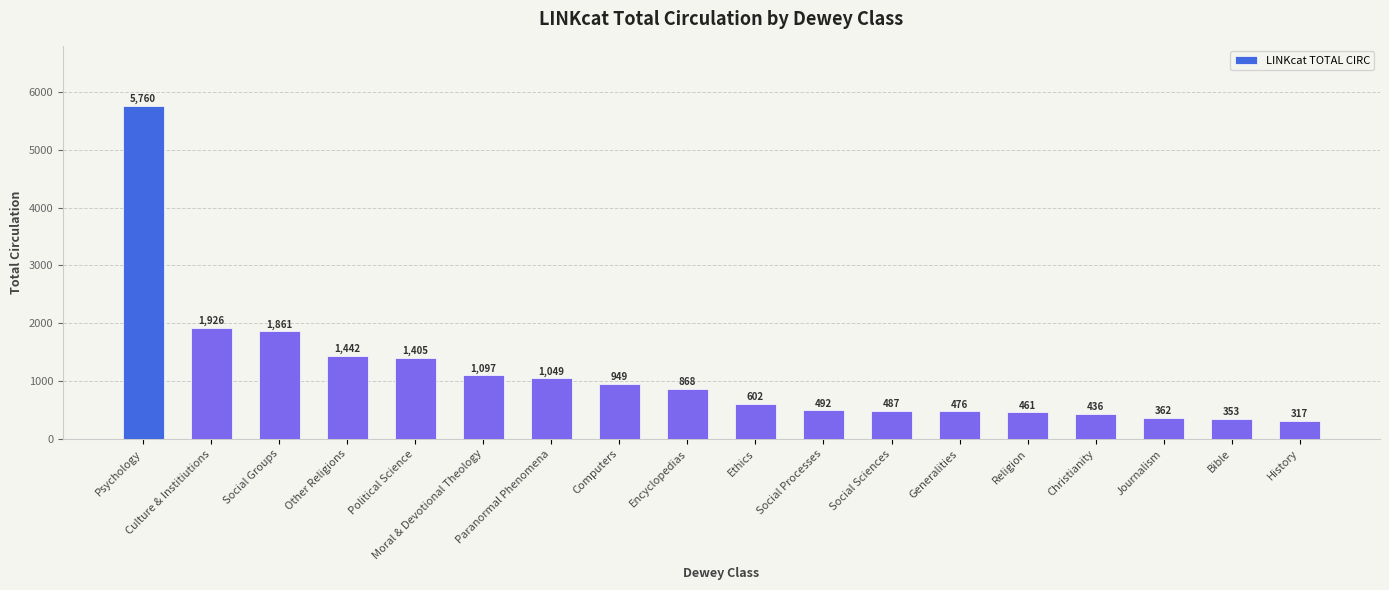

How many data points does each series have?

18